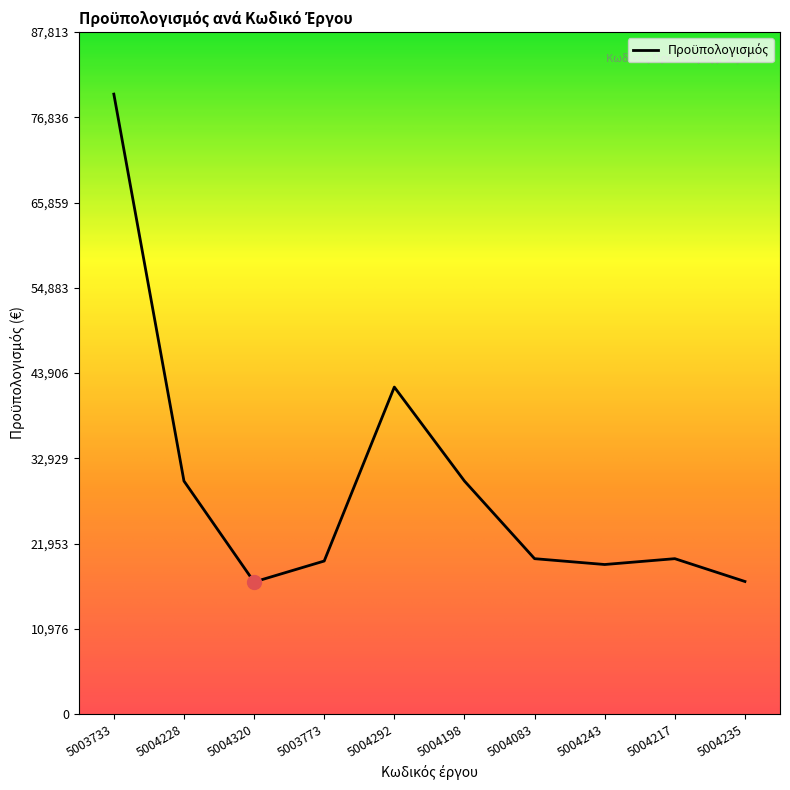

How many data points are above 20000?

4